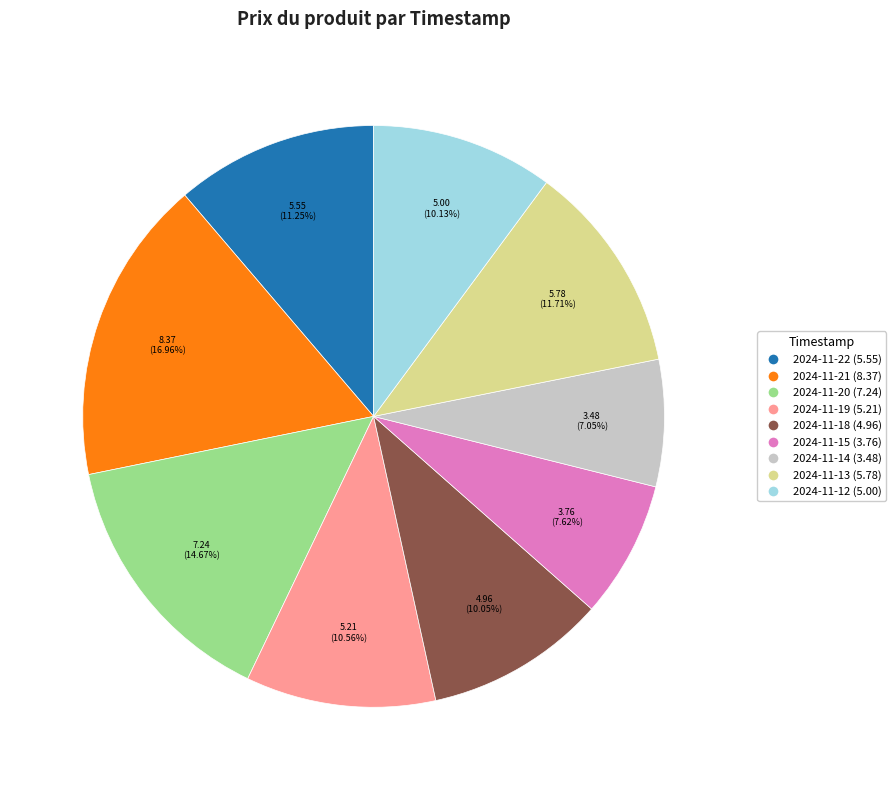

What percentage is the 2024-11-22 slice, to the nearest percent?

11%